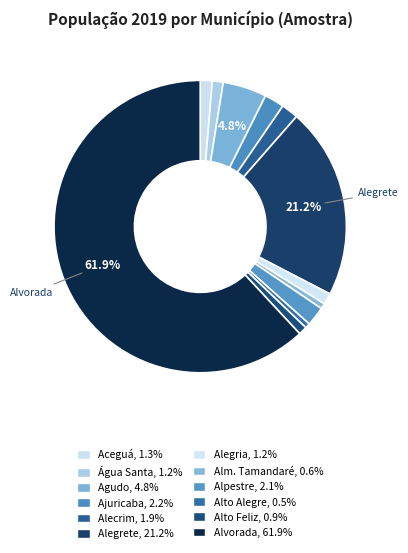

How many slices are in this pie chart?

12